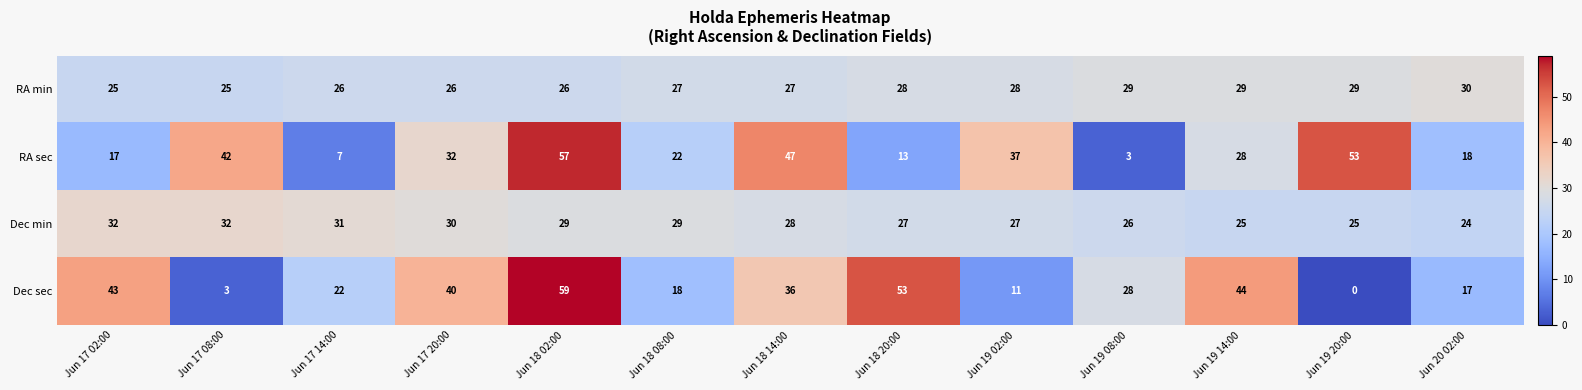

At which label is Dec min closest to 28?

Jun 18 14:00